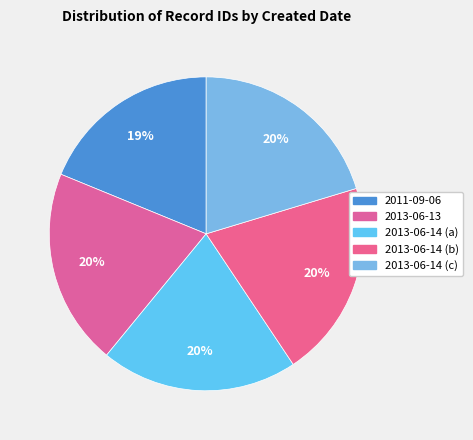

Rank the categories by value from lowest to highest.

2011-09-06, 2013-06-13, 2013-06-14 (a), 2013-06-14 (b), 2013-06-14 (c)